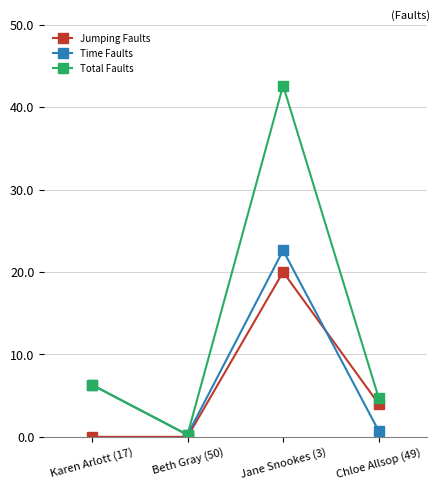

What is the difference between the second highest and second lowest values in the Time Faults series?

5.6